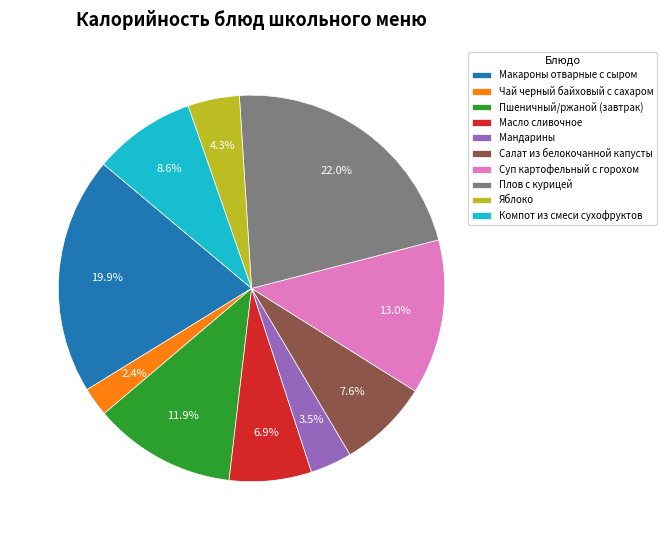

To the nearest percent, what portion does Салат из белокочанной капусты represent?

8%